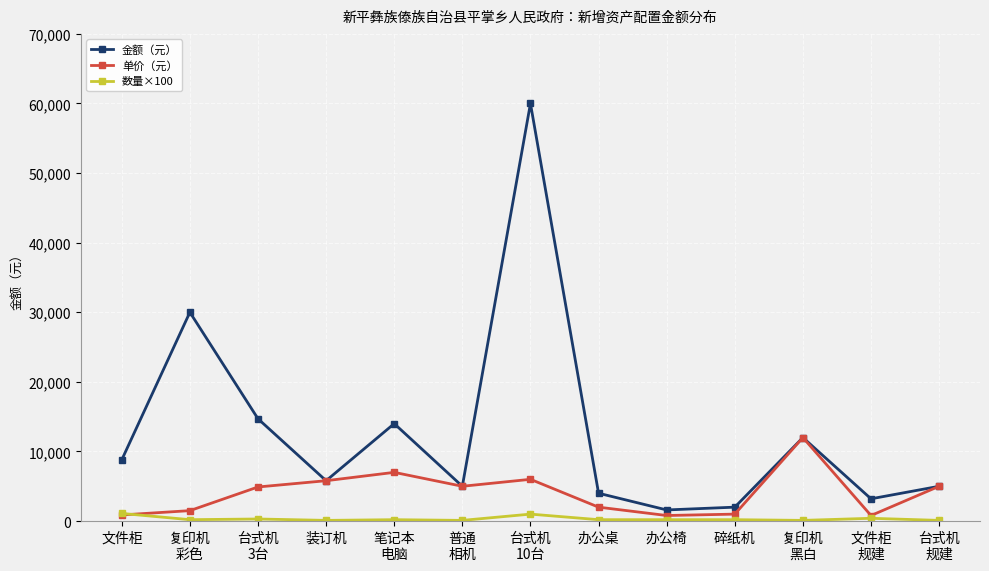

At which category does the chart reach its peak across all series?

台式机
10台